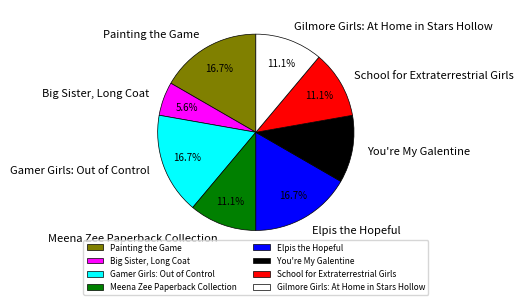

What is the smallest slice in the pie chart?

Big Sister, Long Coat